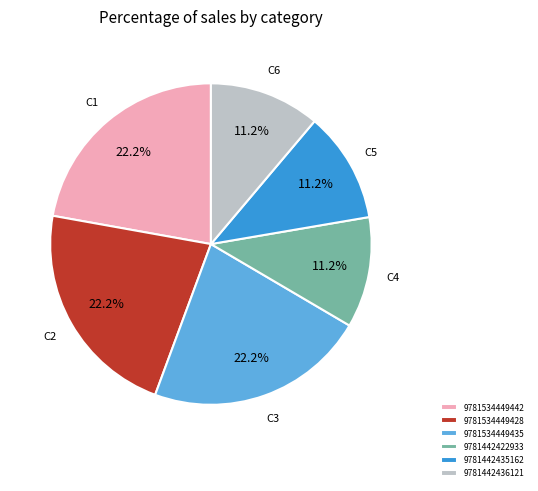

To the nearest percent, what is the difference between the largest and smallest slice percentages?

11%